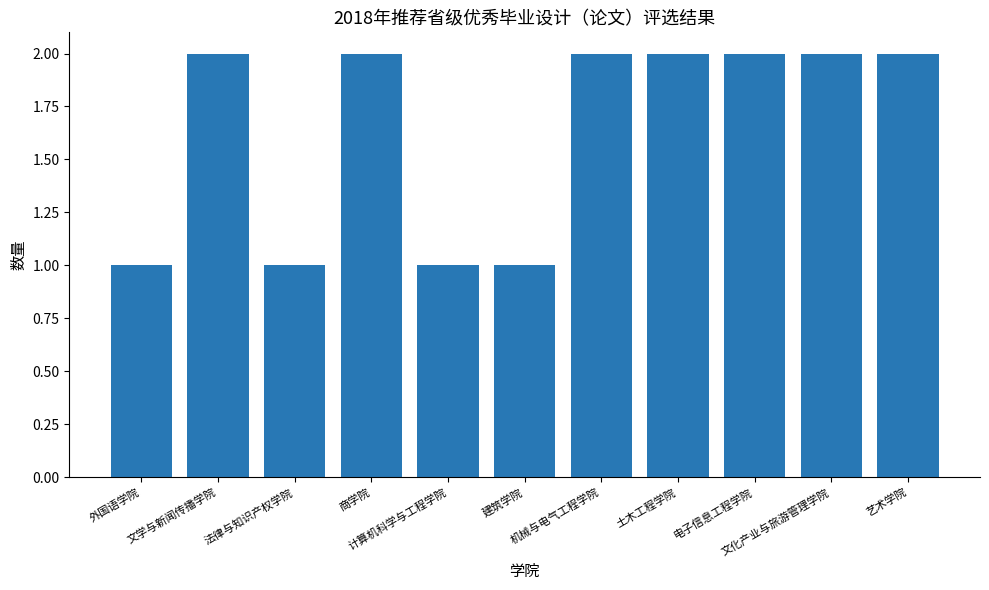

What is the sum of the values at 商学院 and 建筑学院?

3